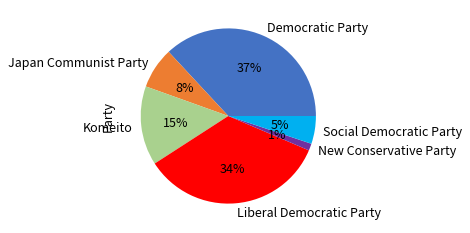

What is the smallest slice in the pie chart?

New Conservative Party